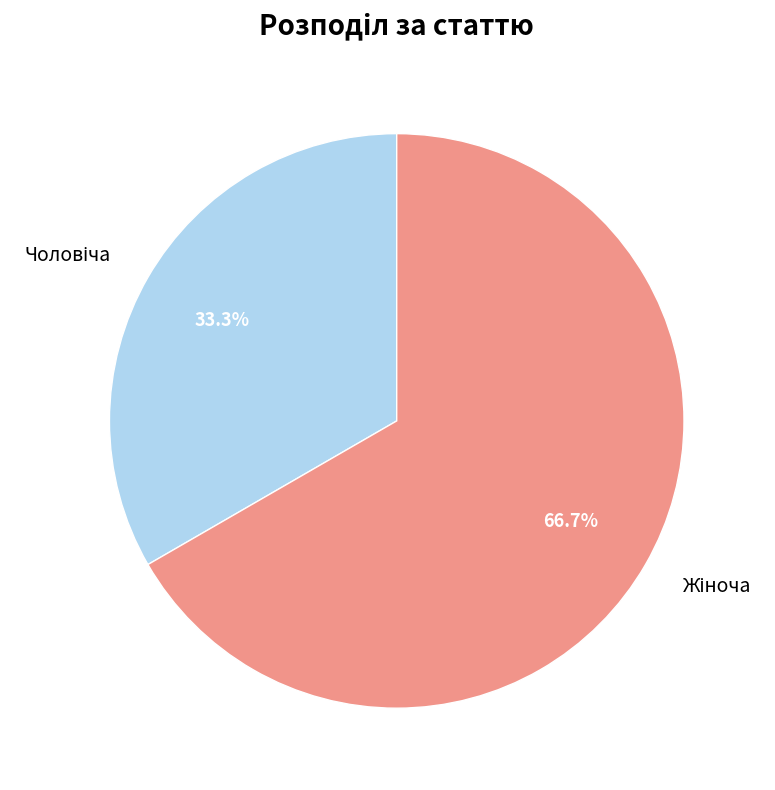

Is there any slice that represents more than half of the pie?

Yes